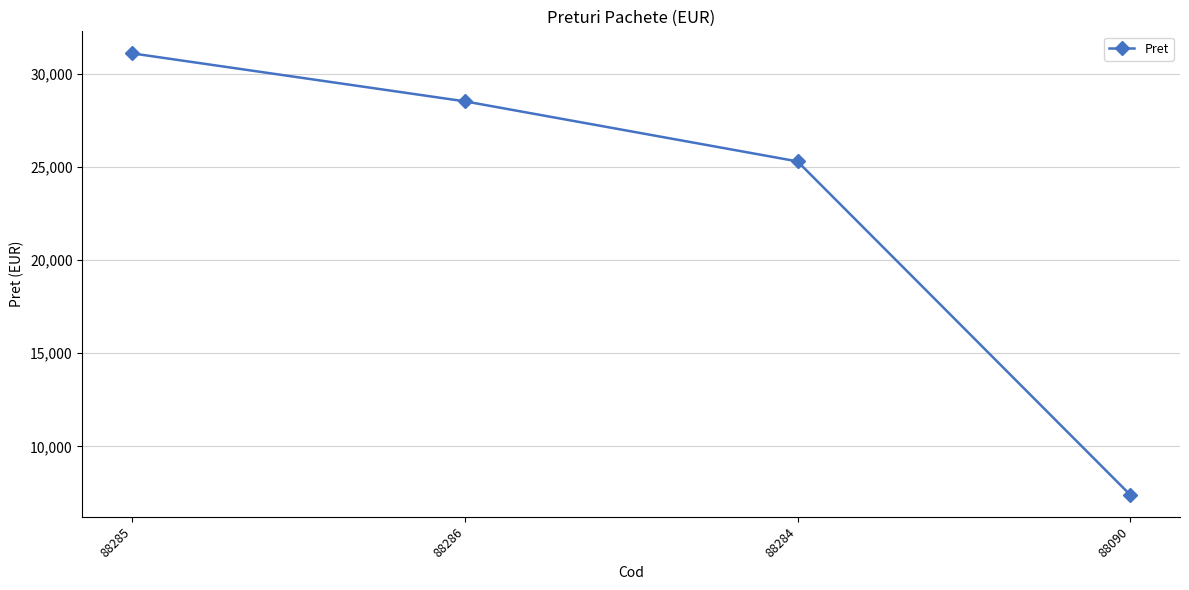

Read the value at 88286, to the nearest 100.

28500